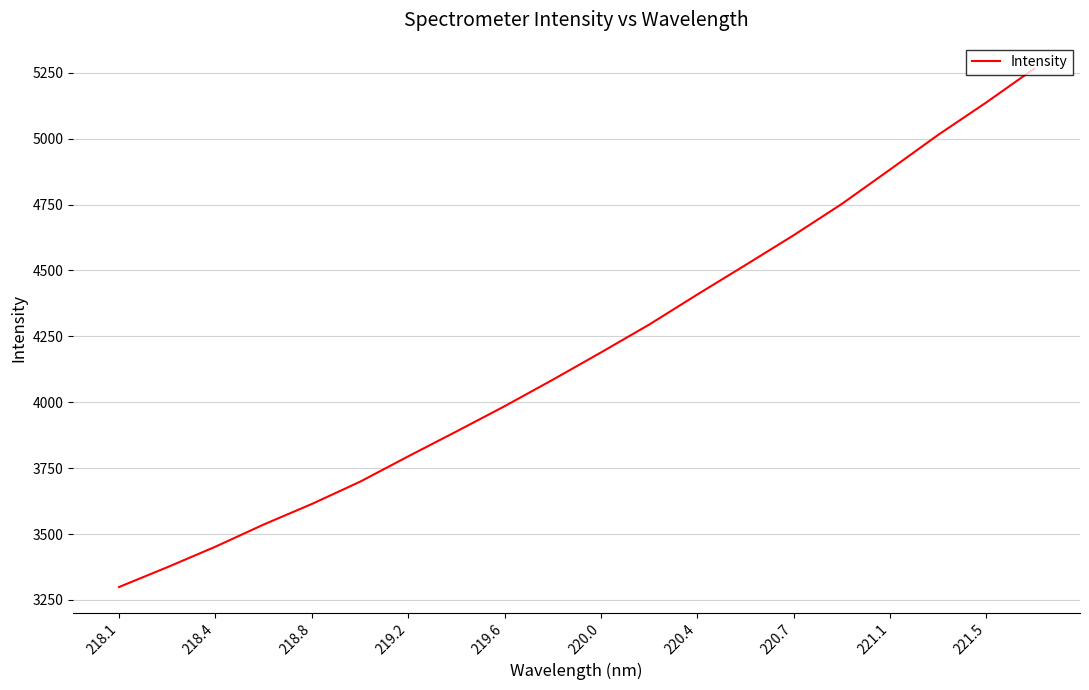

What is the minimum value shown in the chart?

3299.2